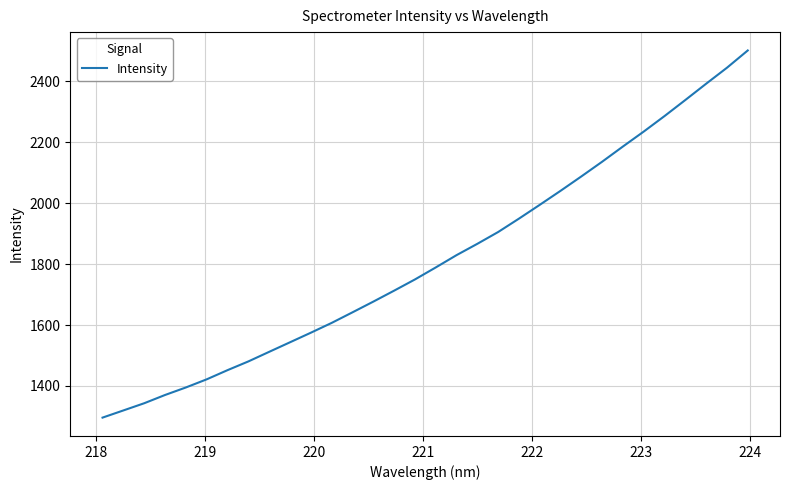

What is the difference between the maximum and minimum values?

1205.4